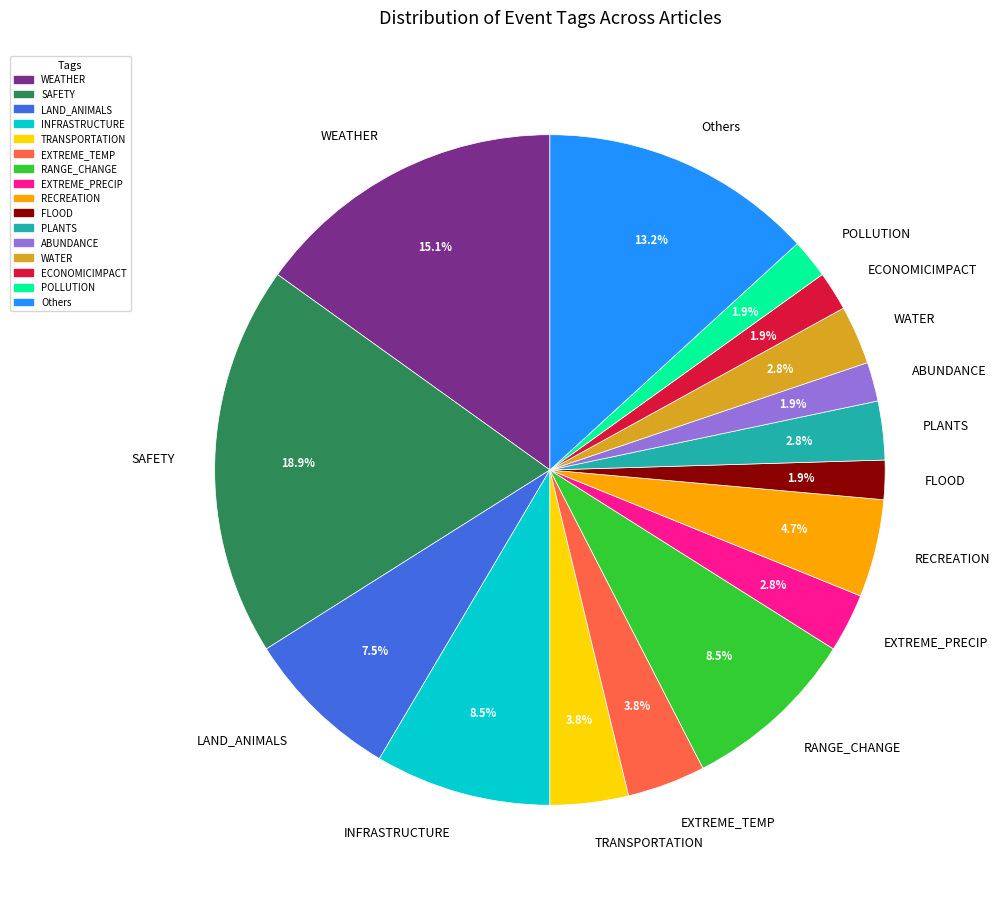

Does any single category account for the majority?

No